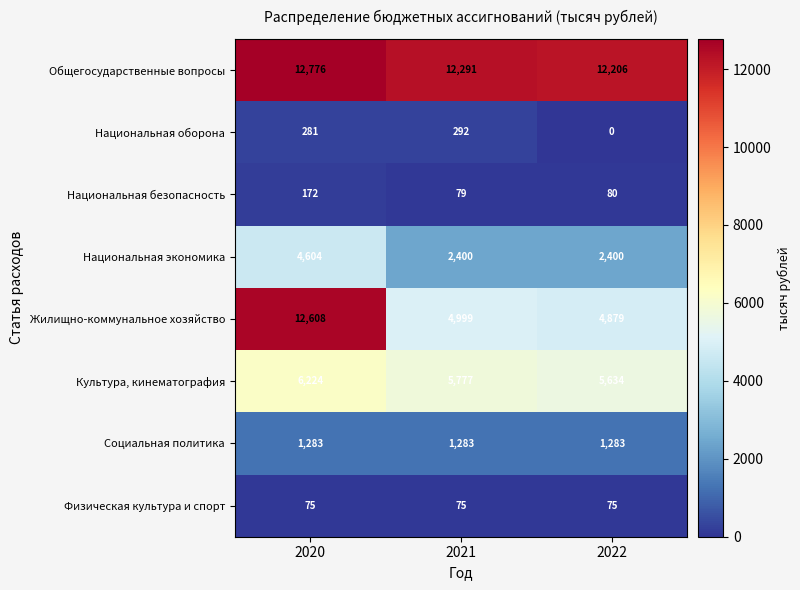

Reading left to right, list all the values displayed in this chart.

Общегосударственные вопросы: 2020=12776	2021=12291	2022=12206
Национальная оборона: 2020=281	2021=292	2022=0
Национальная безопасность: 2020=172	2021=79	2022=80
Национальная экономика: 2020=4604	2021=2400	2022=2400
Жилищно-коммунальное хозяйство: 2020=12608	2021=4999	2022=4879
Культура, кинематография: 2020=6224	2021=5777	2022=5634
Социальная политика: 2020=1283	2021=1283	2022=1283
Физическая культура и спорт: 2020=75	2021=75	2022=75